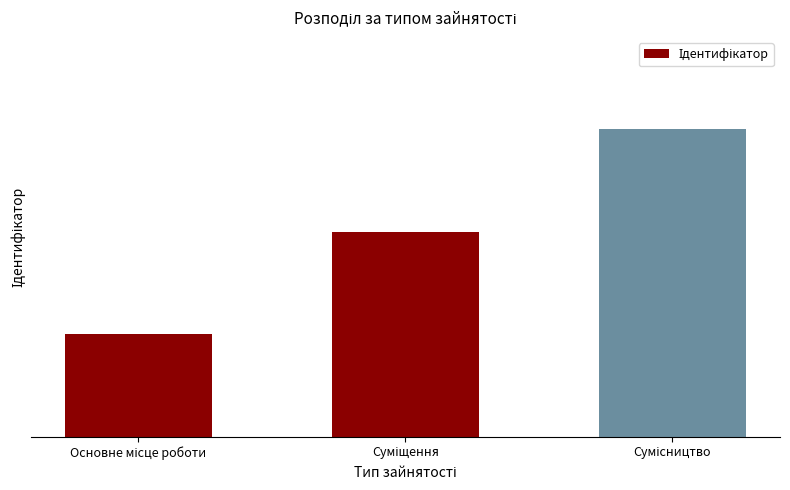

Are the bars horizontal?

No